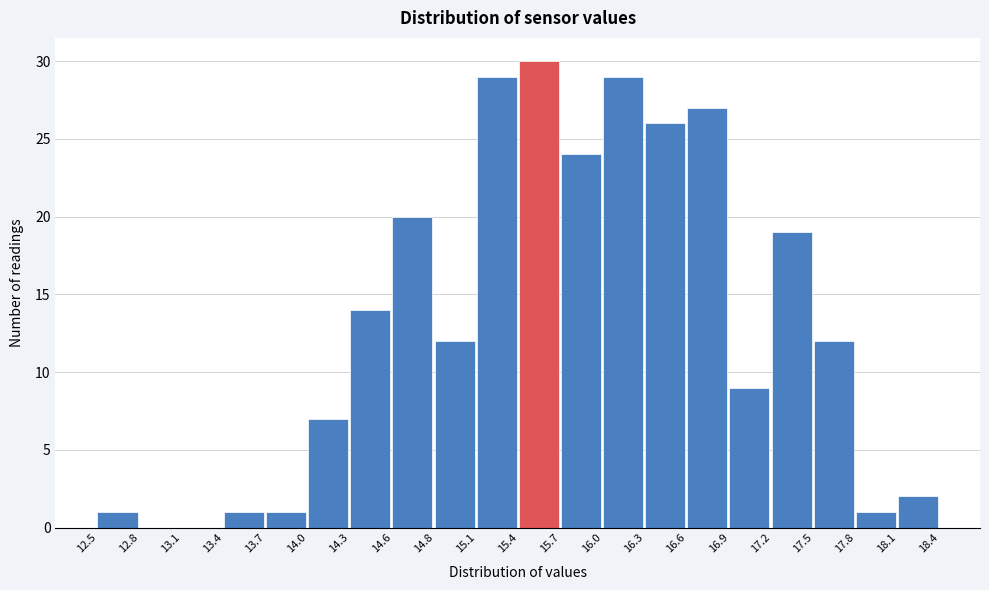

How tall is the bar that spans 17.5 to 17.8 on the x-axis? The values are not printed on the chart, so give them approximately, as read against the axis.

12